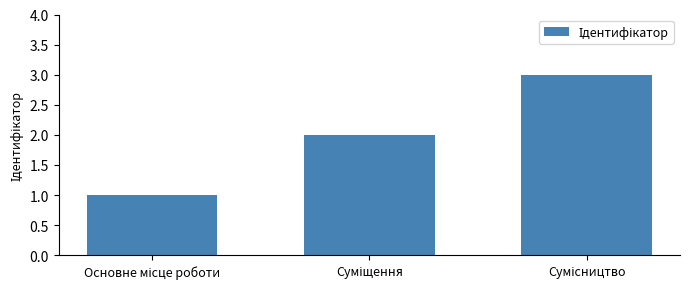

What is the greatest value displayed?

3